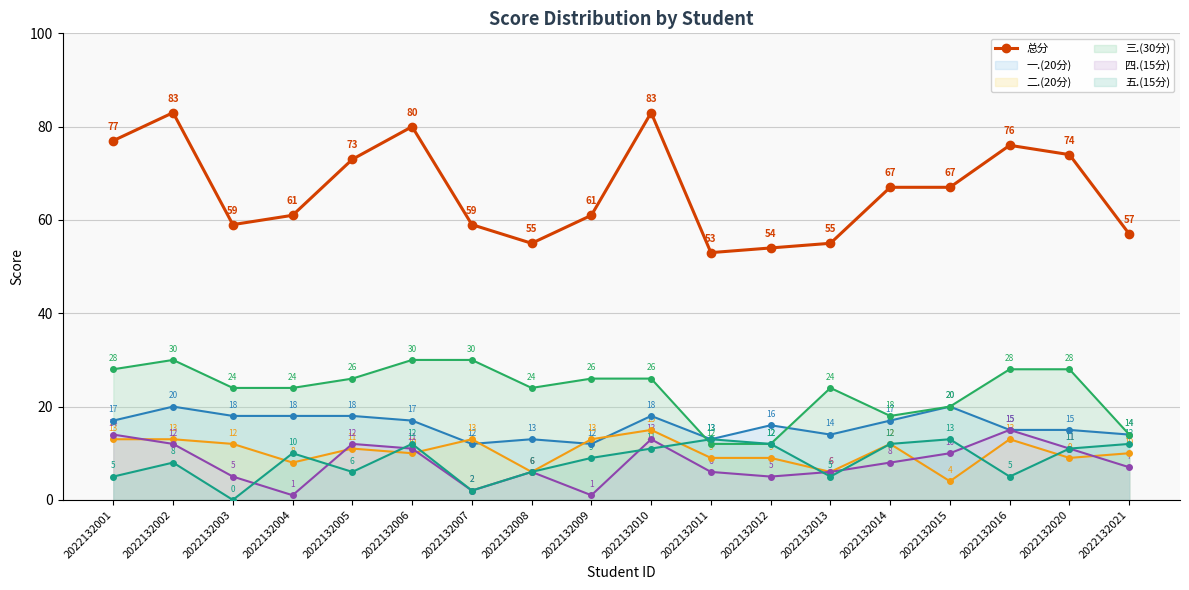

What is the difference between the maximum and second lowest values?

29